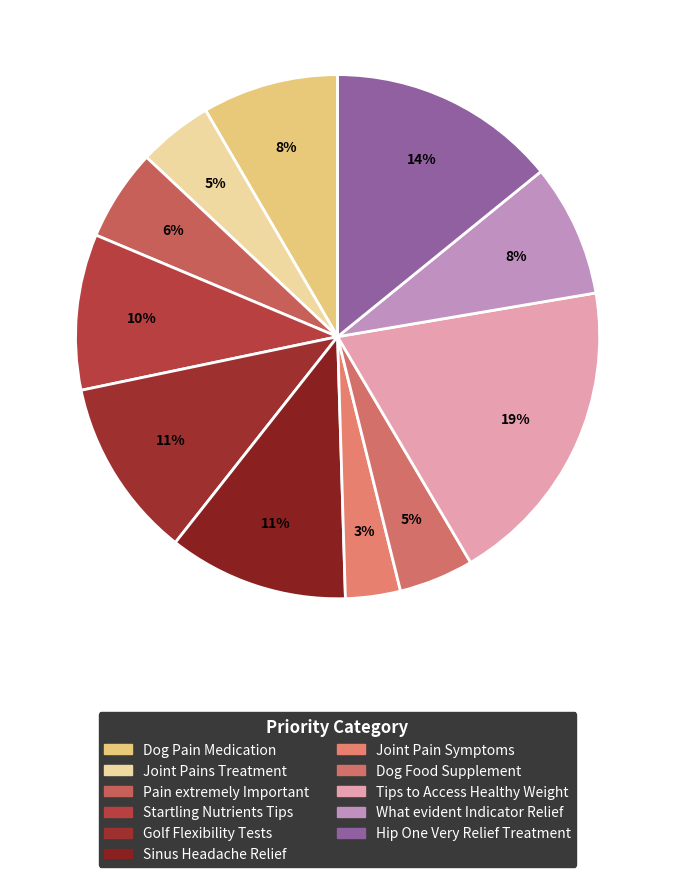

Which category has the smallest portion of the pie?

Joint Pain Symptoms